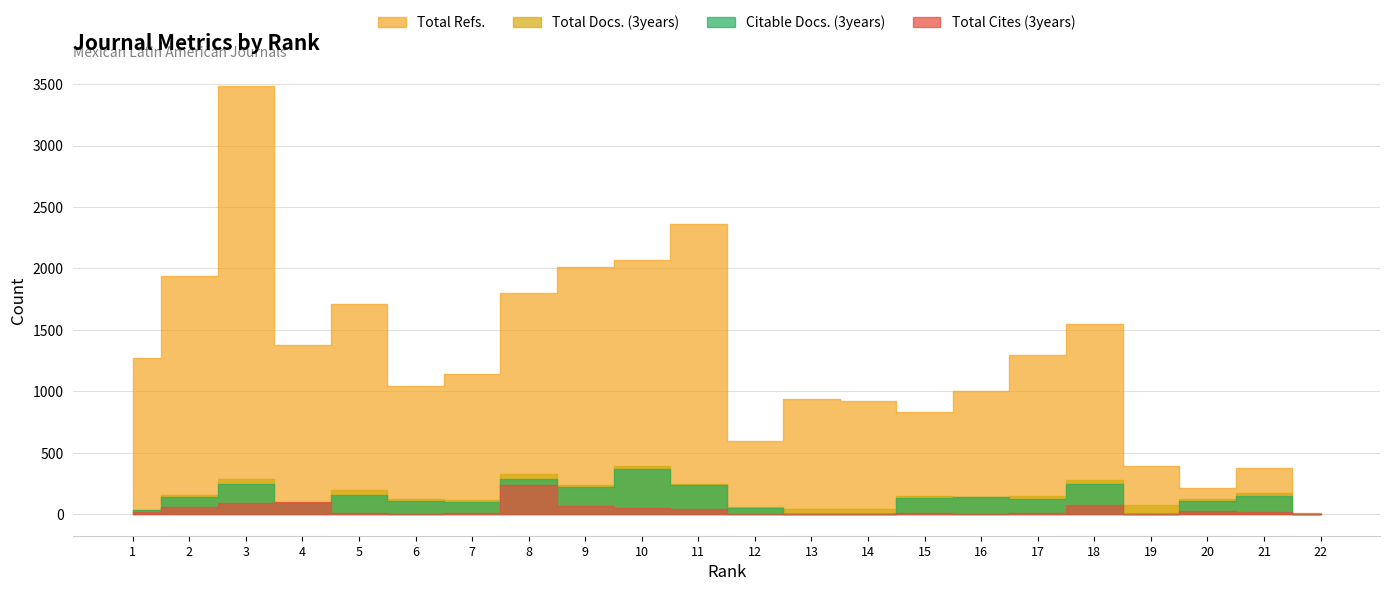

Where do Citable Docs. (3years) and Total Cites (3years) first cross each other?

3 and 4